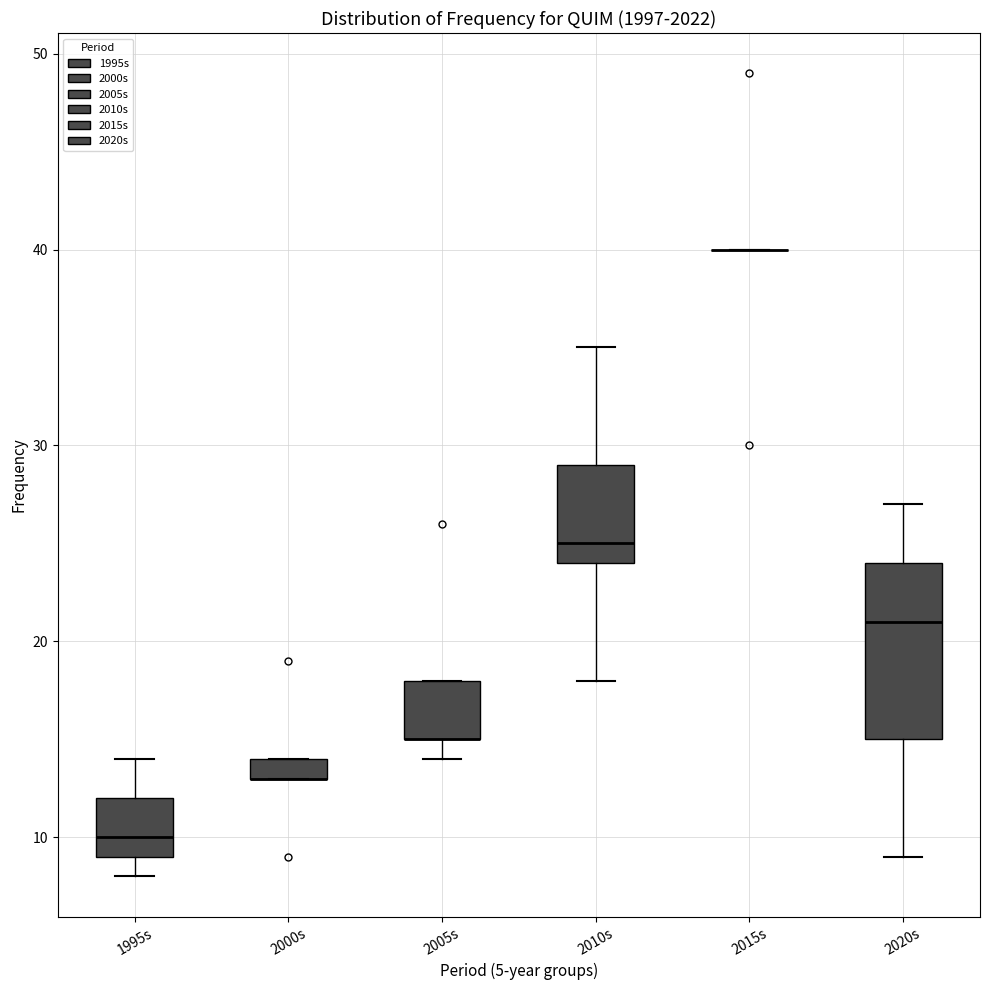

Where is the lower edge of the box for 2005s on the y-axis? The values are not printed on the chart, so give them approximately, as read against the axis.

15